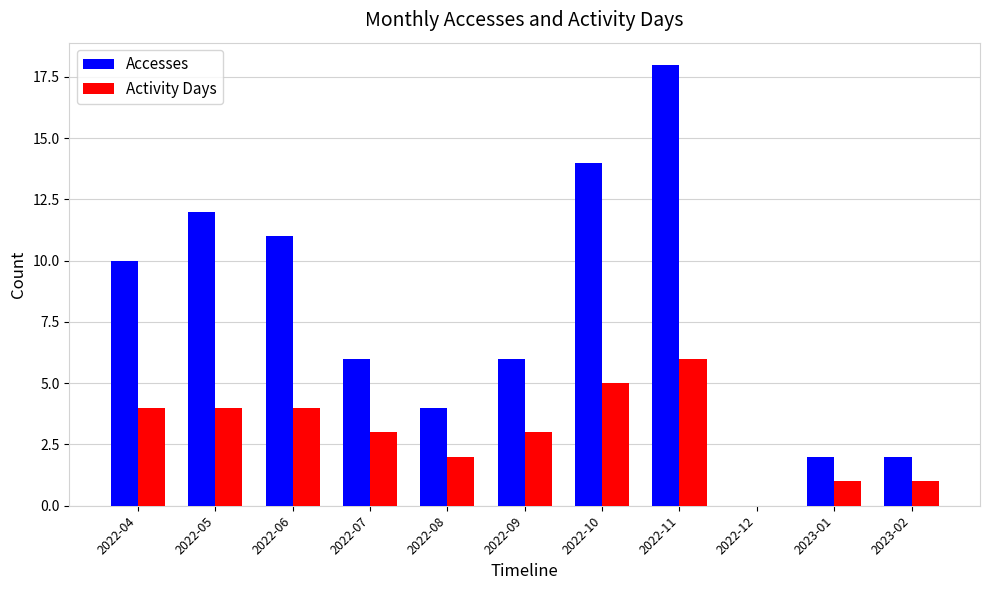

Which series has the largest range (max minus min)?

Accesses